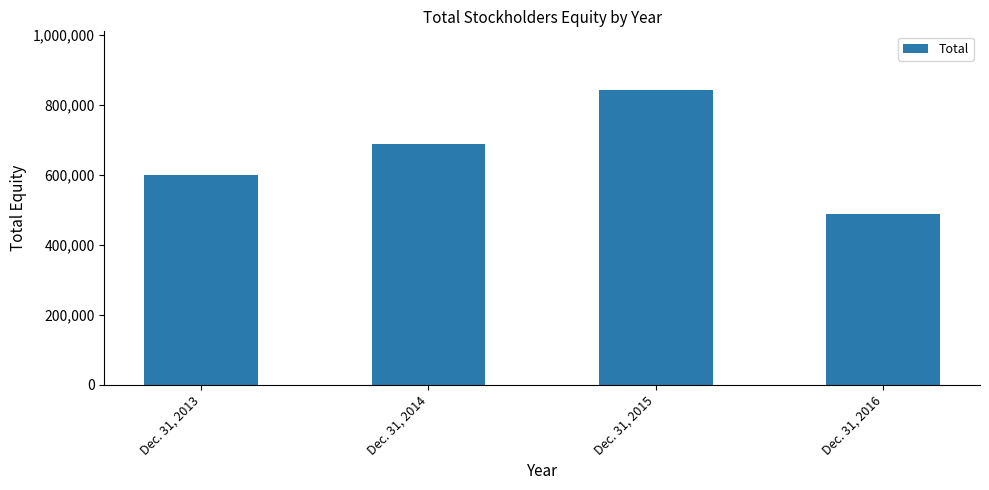

List the labels in order of value, largest first.

Dec. 31, 2015, Dec. 31, 2014, Dec. 31, 2013, Dec. 31, 2016